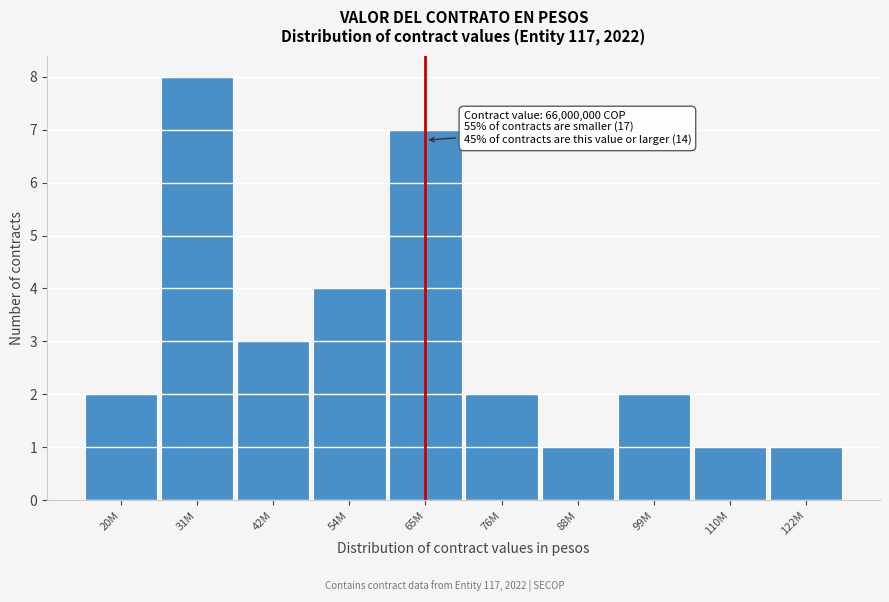

Reading left to right, what are all the values shown in this chart?

2	8	3	4	7	2	1	2	1	1